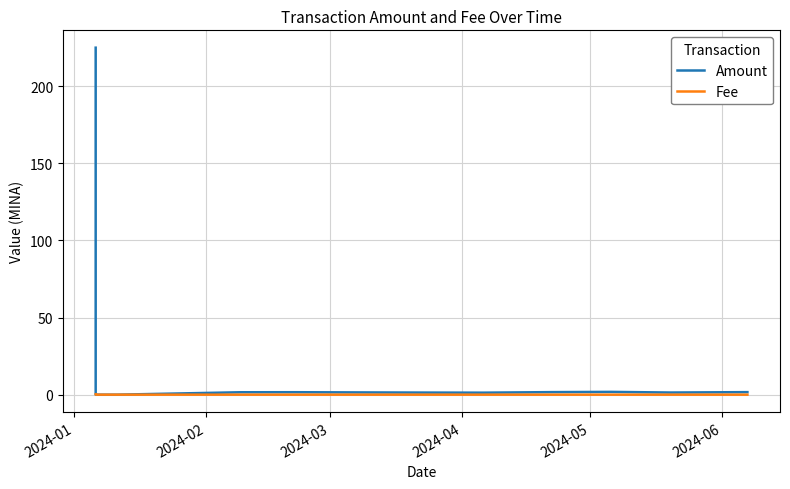

What is the sum of all Amount values?

238.8